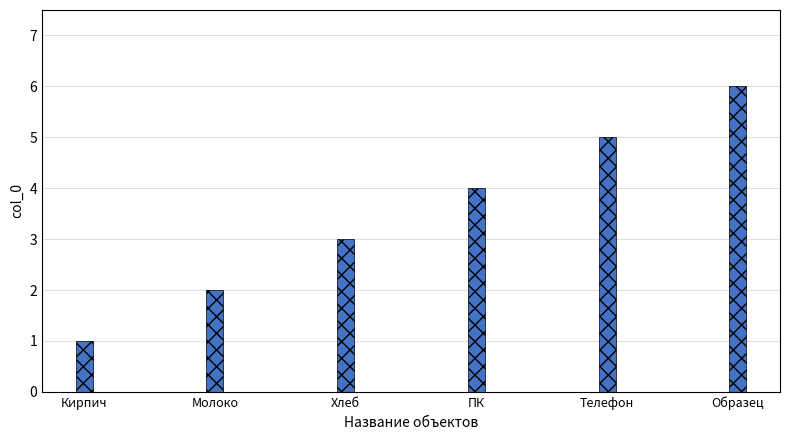

Where is the data nearest to the value 3?

Хлеб